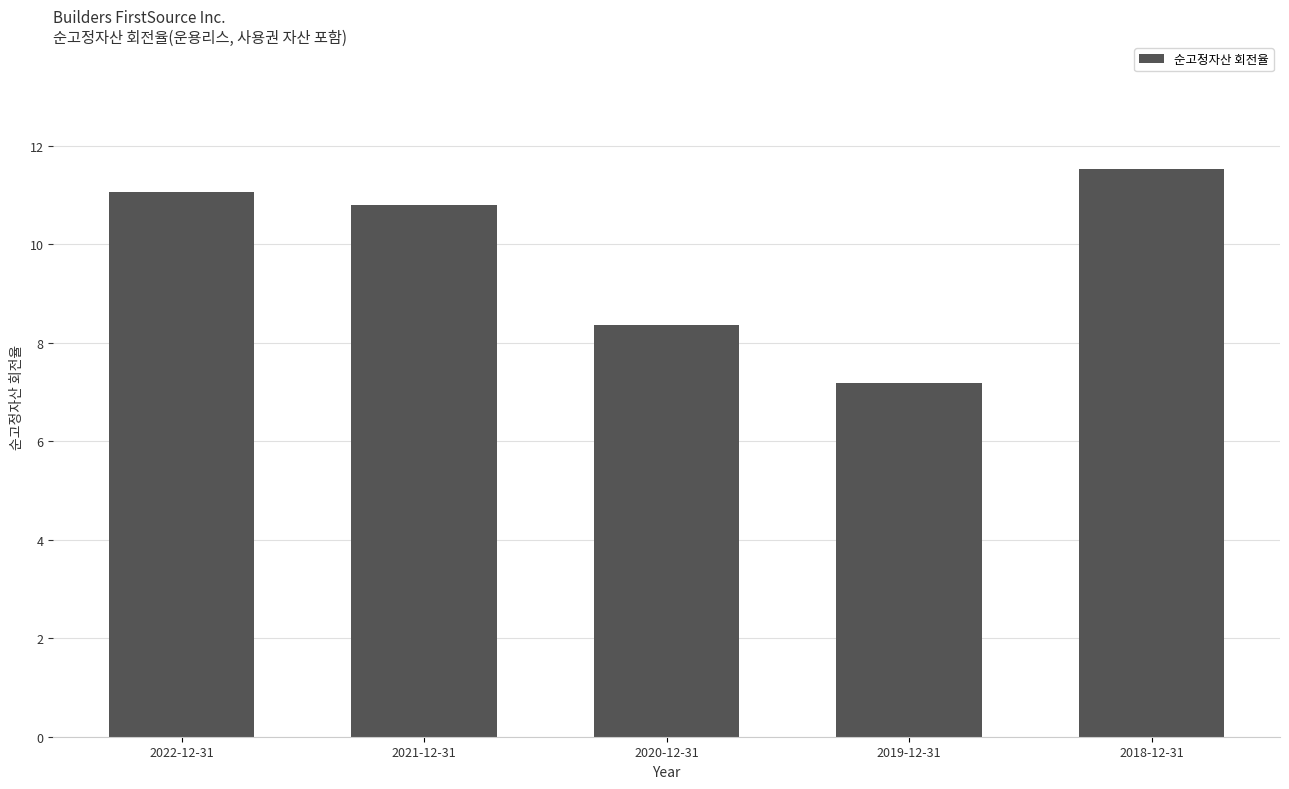

What is the ratio of the value at 2021-12-31 to the value at 2019-12-31?

1.5